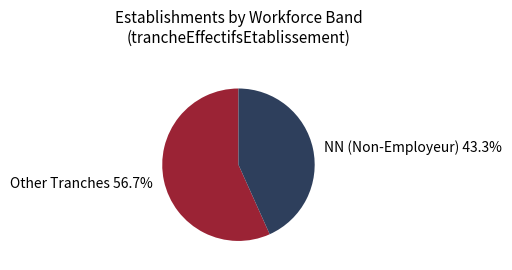

Between Other Tranches and NN (Non-Employeur), which is larger?

Other Tranches